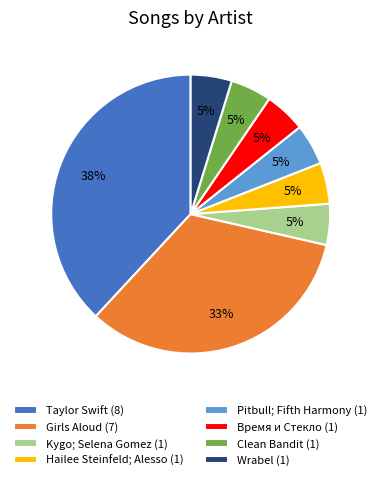

Does Girls Aloud (7) represent more than half of the total?

No